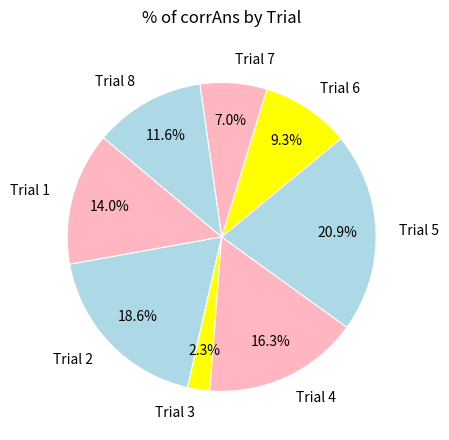

To the nearest percent, what percentage of the pie is Trial 3?

2%